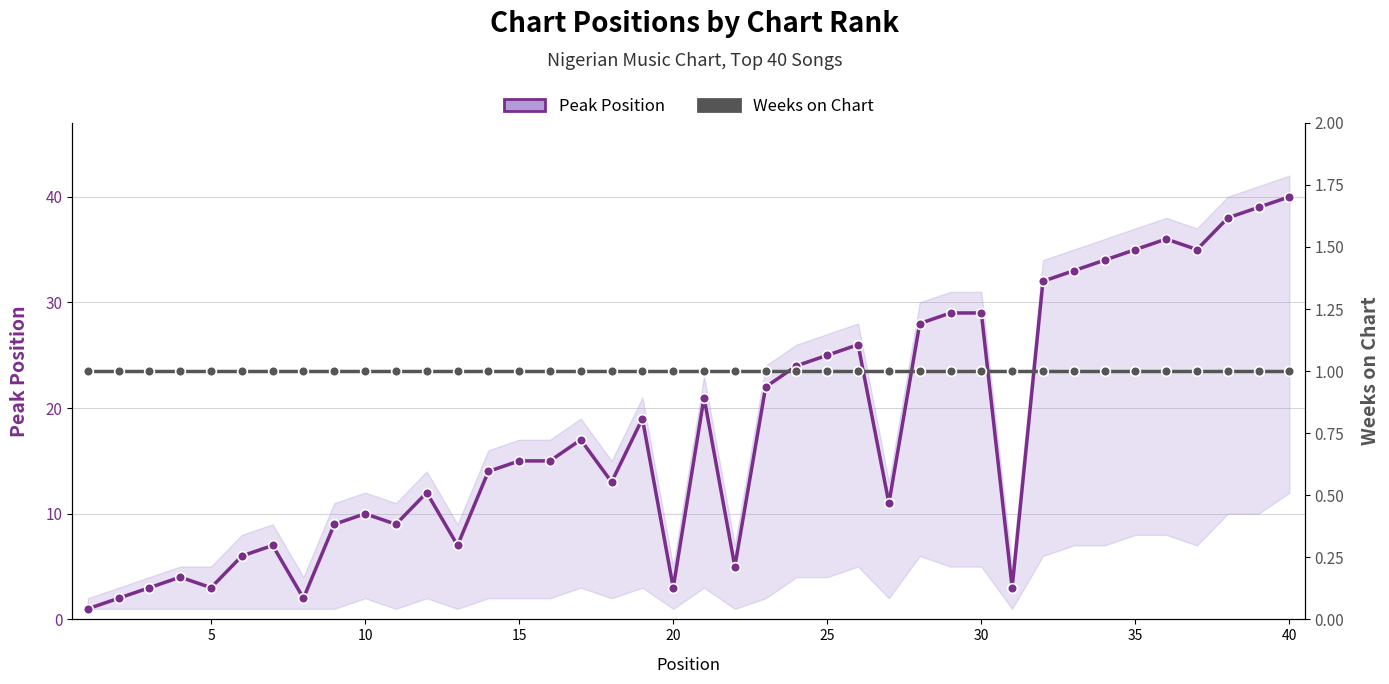

How many values in the Peak Position series exceed 15?

19